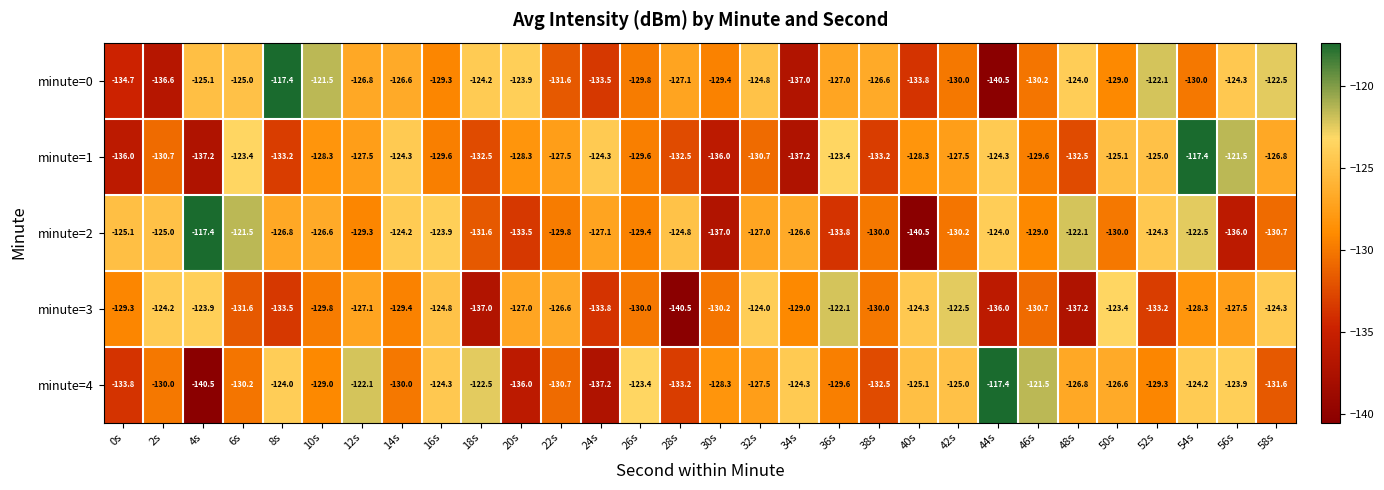

Which series has the largest total across all categories?

minute=2